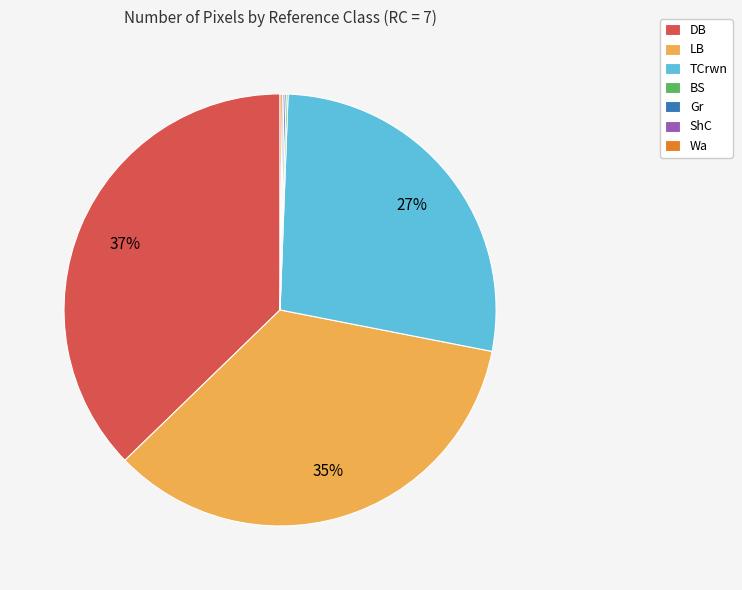

Is DB the majority of the pie?

No